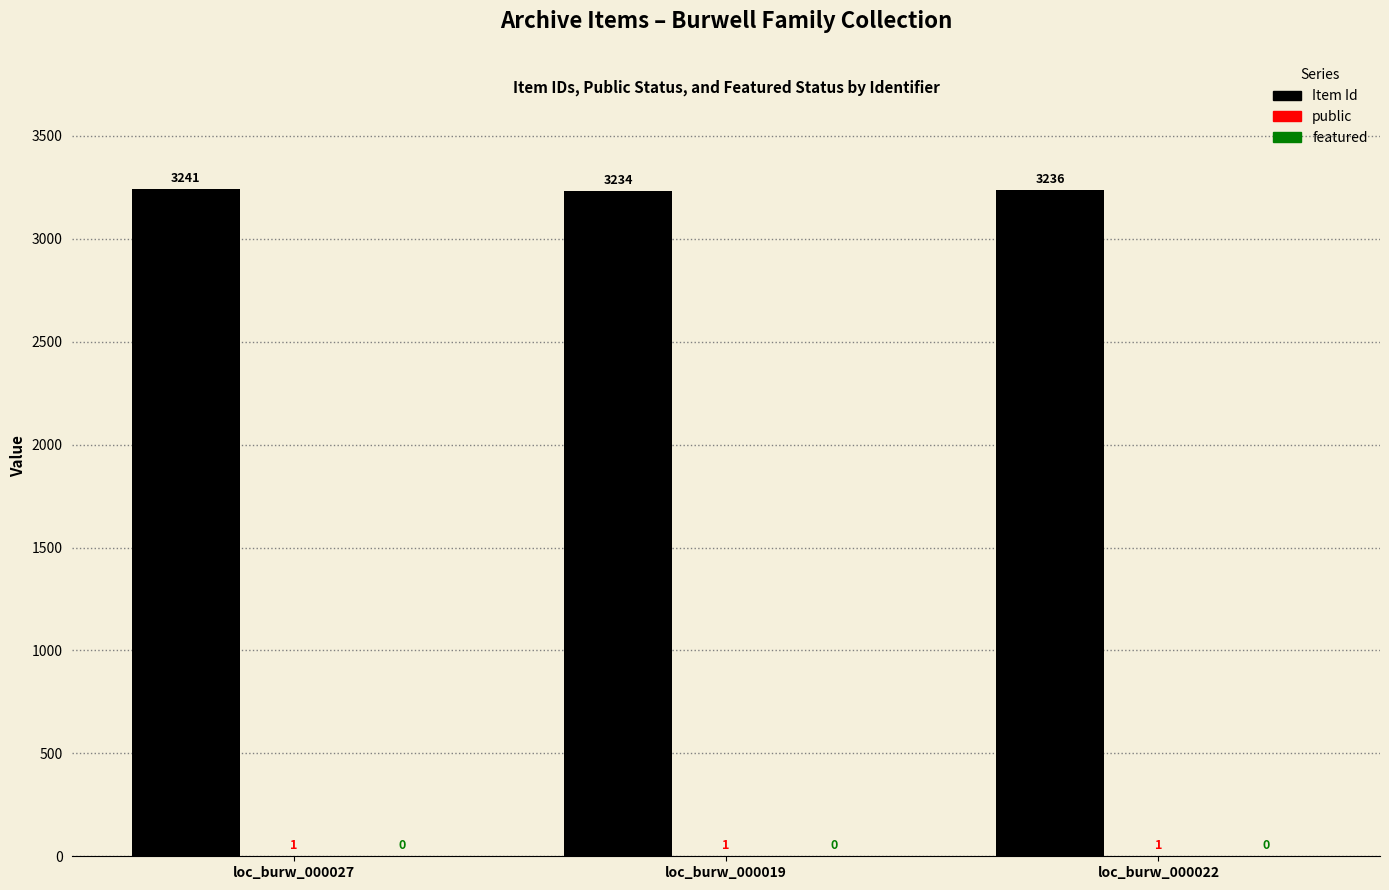

Read the Item Id value at loc_burw_000019.

3234